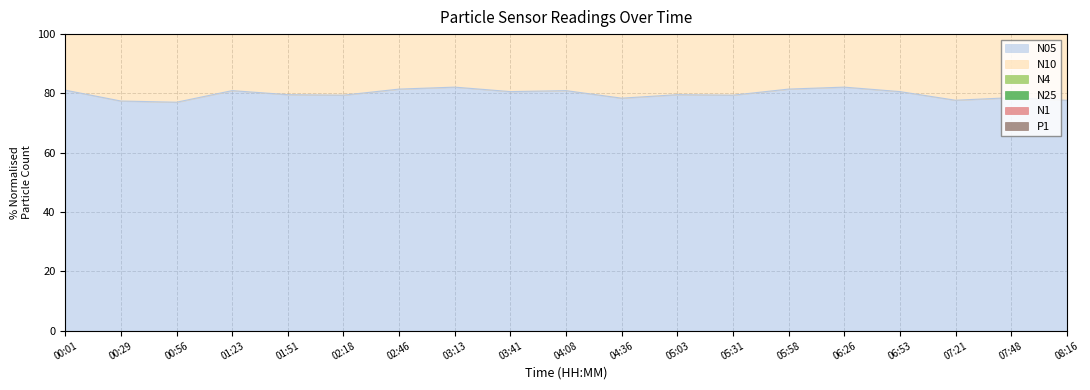

What position from the right is 00:01?

19